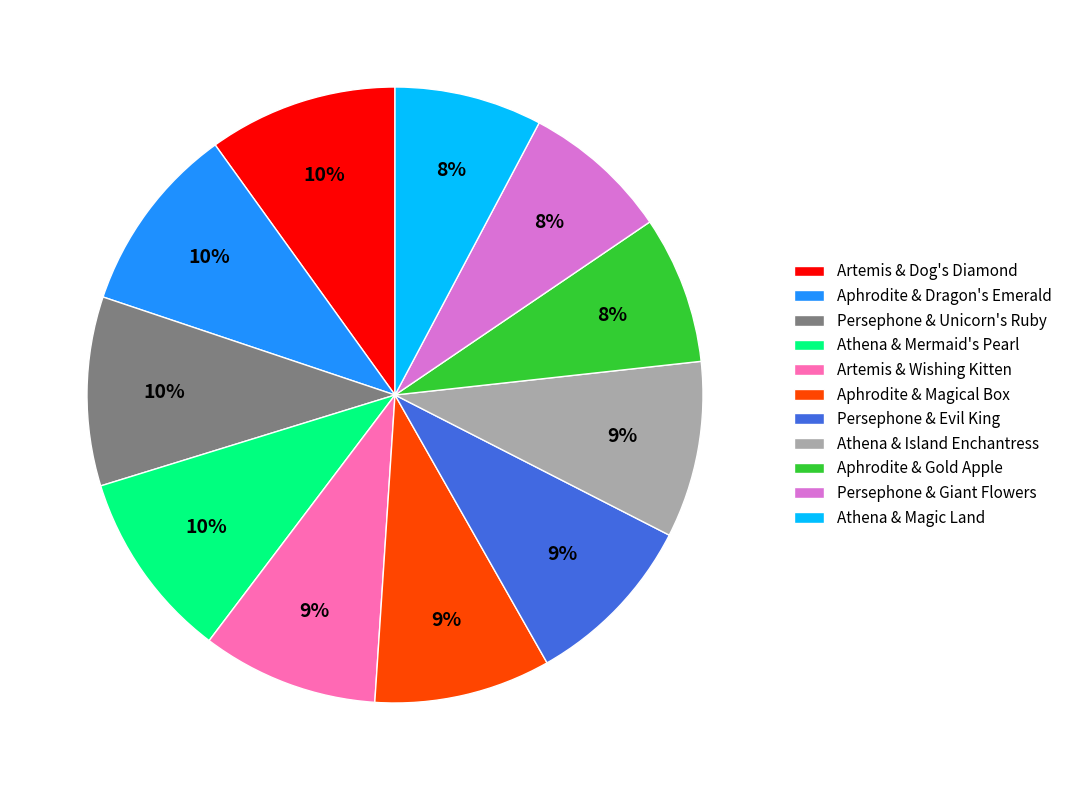

The Persephone & Evil King slice represents 9% of the pie. True or false?

True